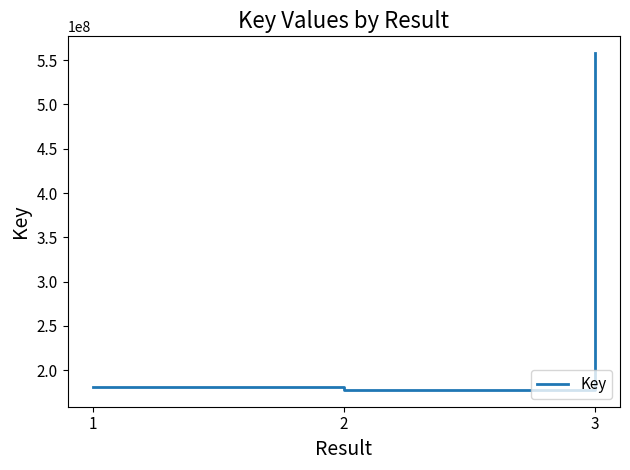

What is the sum of all values?

916986077